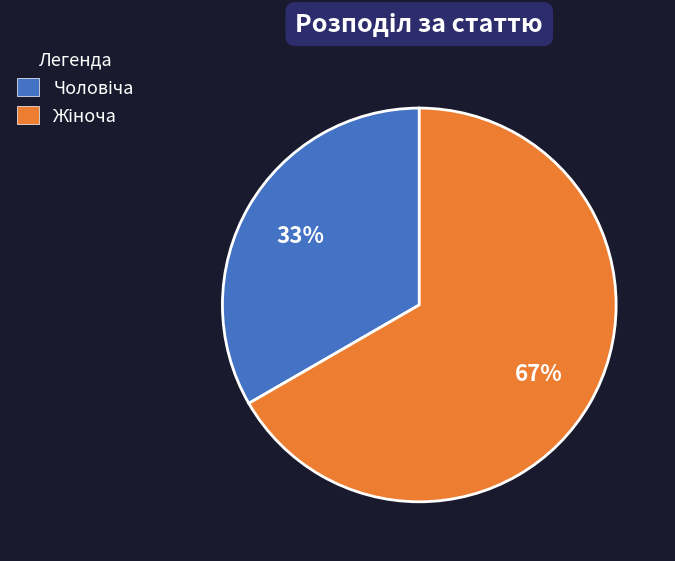

Is there a majority slice in this chart?

Yes